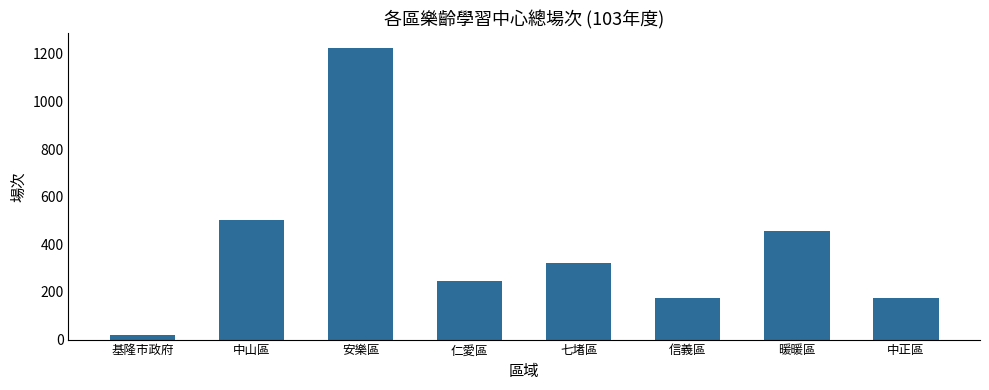

What is the difference between the maximum and minimum values?

1203